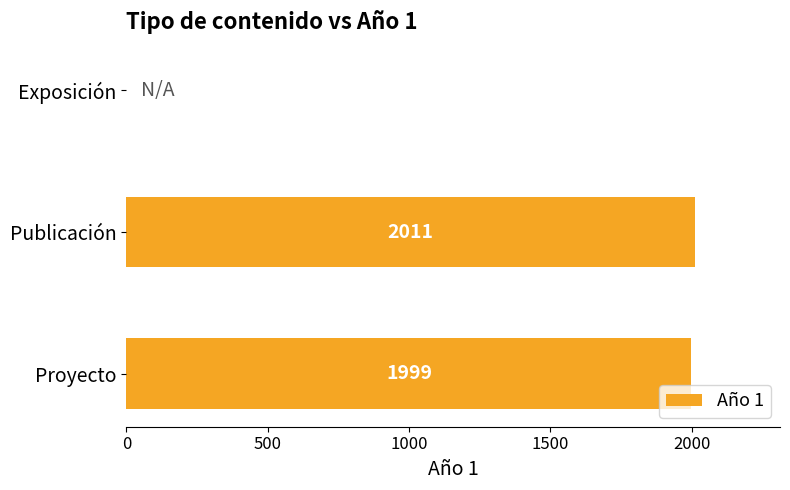

Which category has the highest value across all series?

Publicación